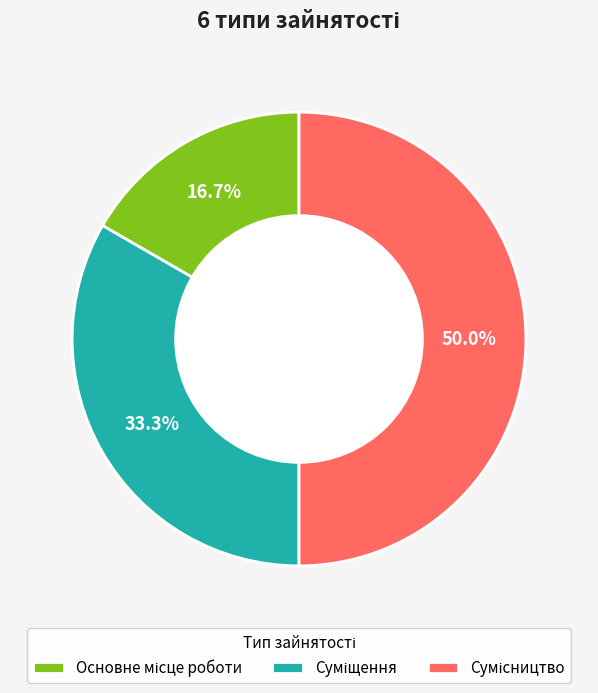

How many slices are in this pie chart?

3